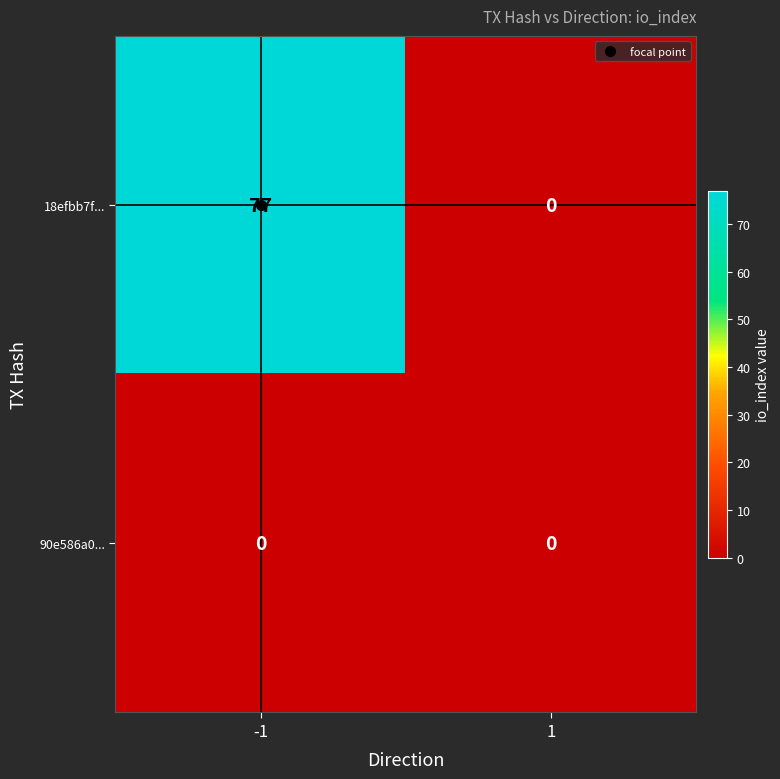

Between -1 and 1, which series saw the biggest shift?

18efbb7f...